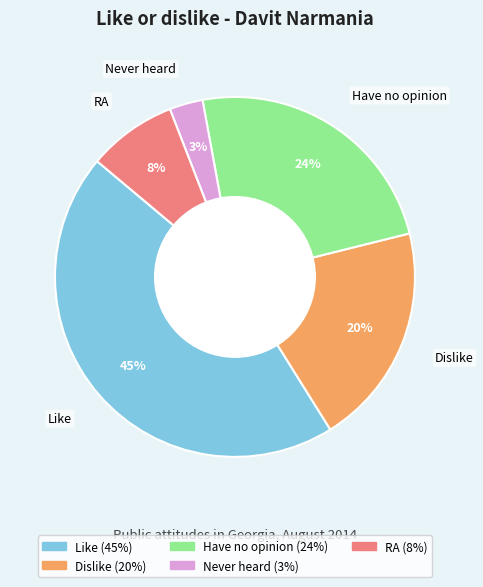

To the nearest percent, what is the difference between the largest and smallest slice percentages?

42%